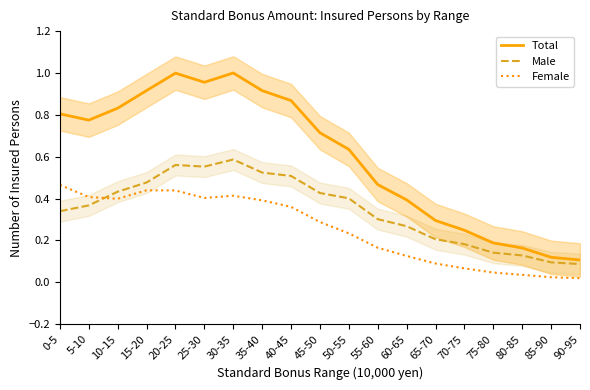

At which category is the sum across all series the highest?

30-35